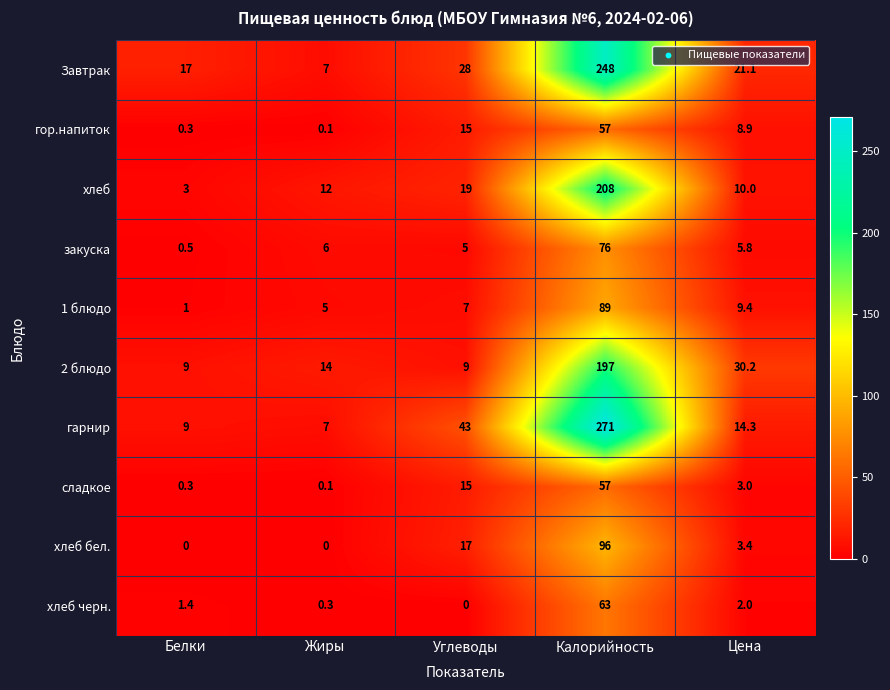

At which label does гор.напиток first exceed 8?

Углеводы